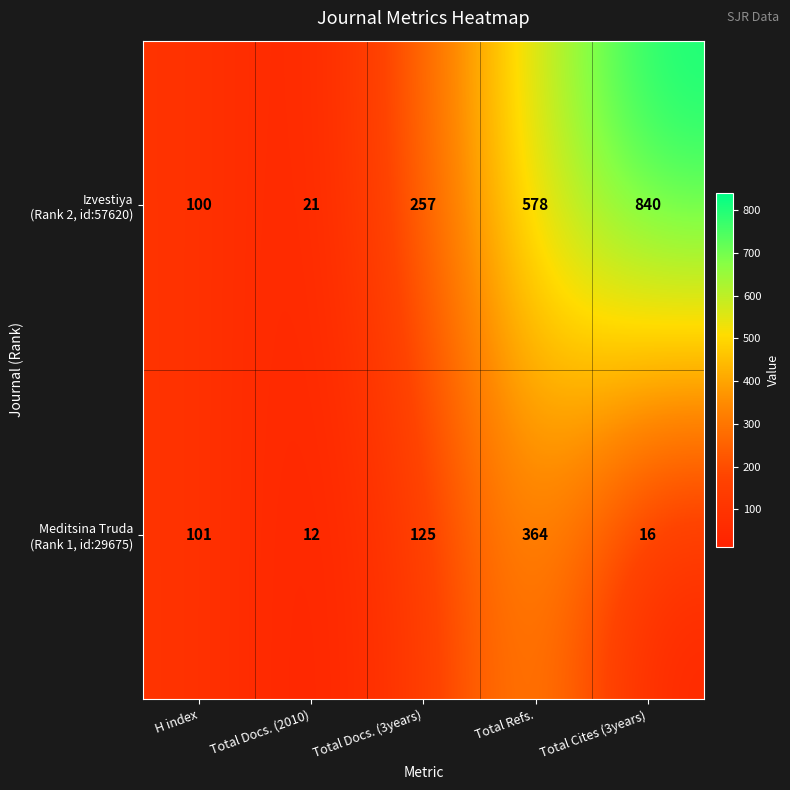

What is the smallest value displayed?

12